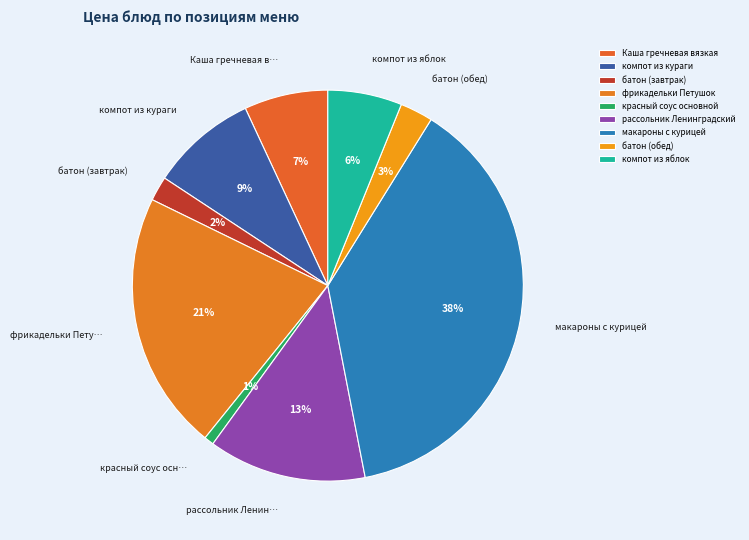

Does батон (обед) account for over 50% of the chart?

No